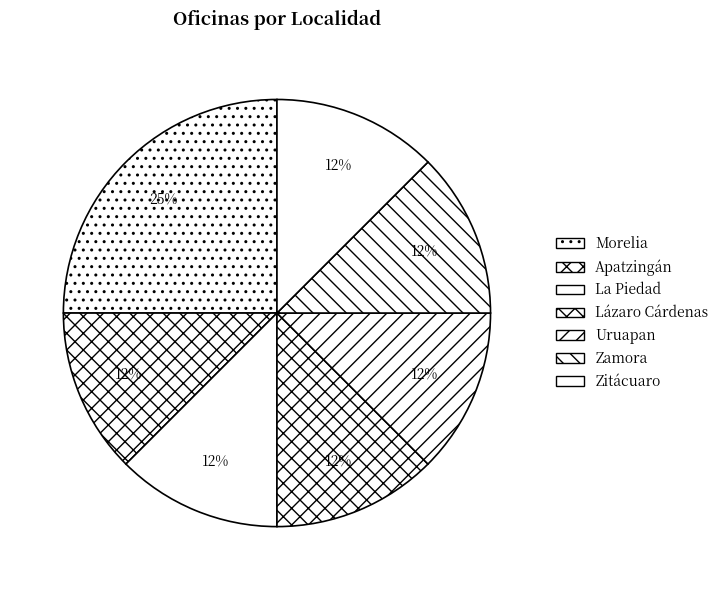

Which slice is the smallest?

Apatzingán